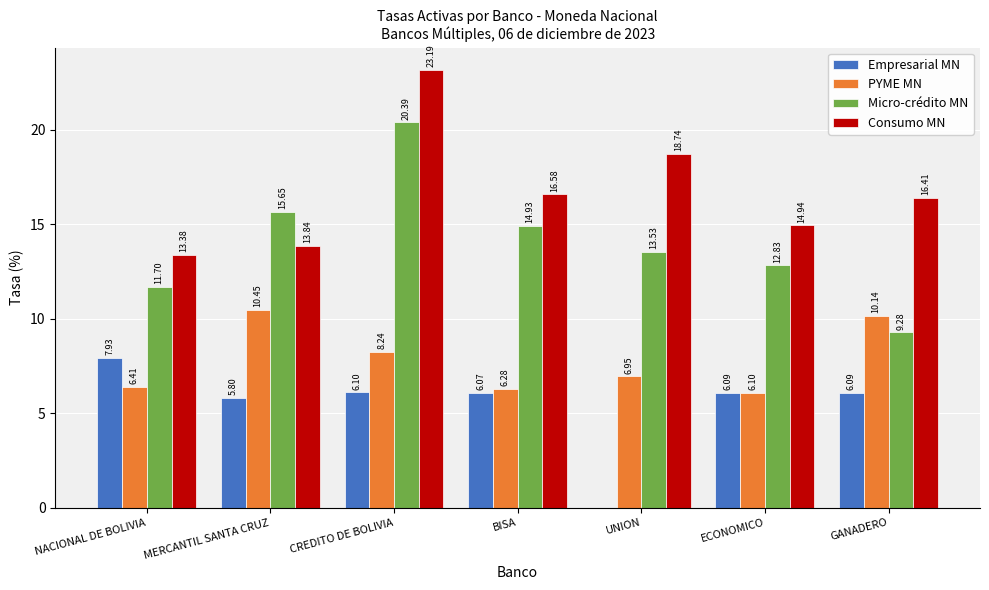

Is the value of Consumo MN at BISA greater than the value of PYME MN at UNION?

Yes